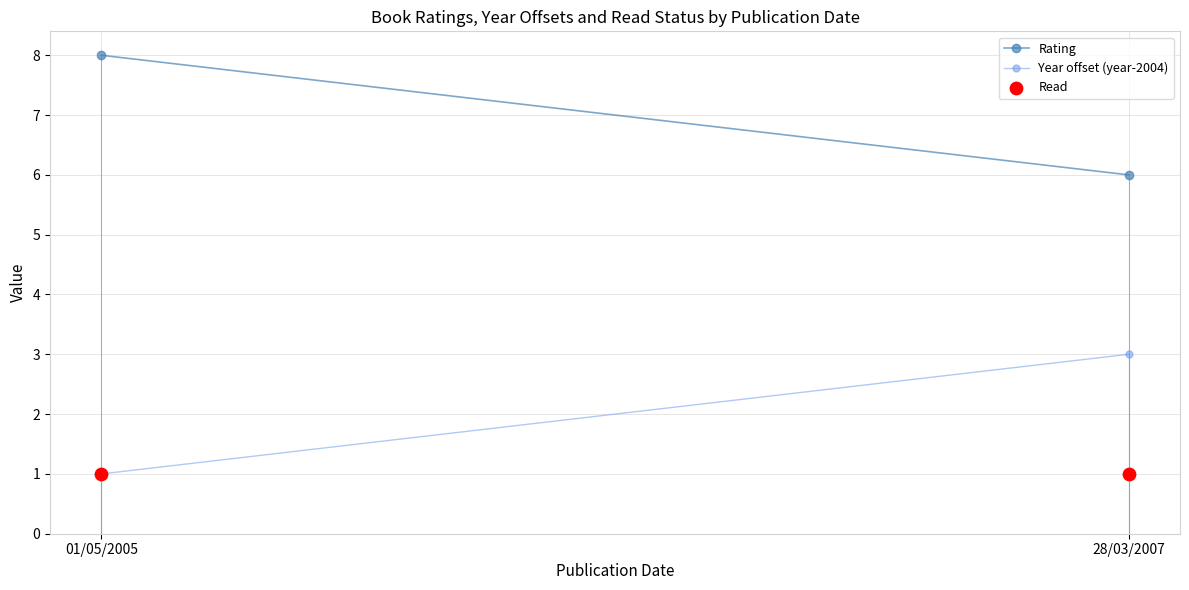

At which category is the sum across all series the highest?

01/05/2005